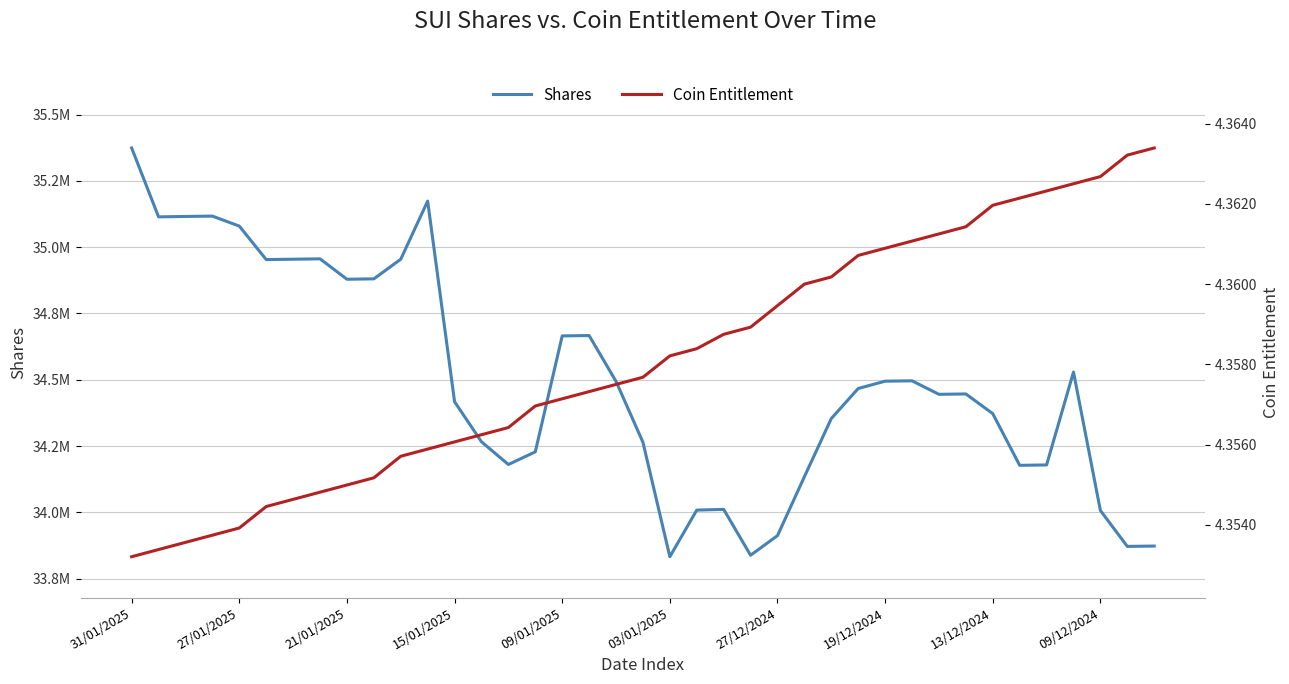

How many lines are shown in the chart?

2